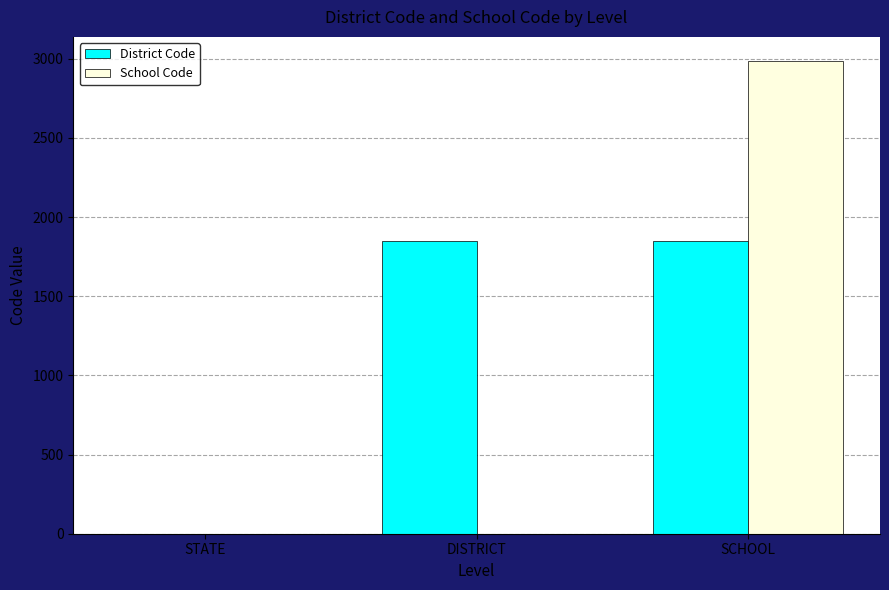

Is the value of District Code at SCHOOL greater than the value of School Code at SCHOOL?

No